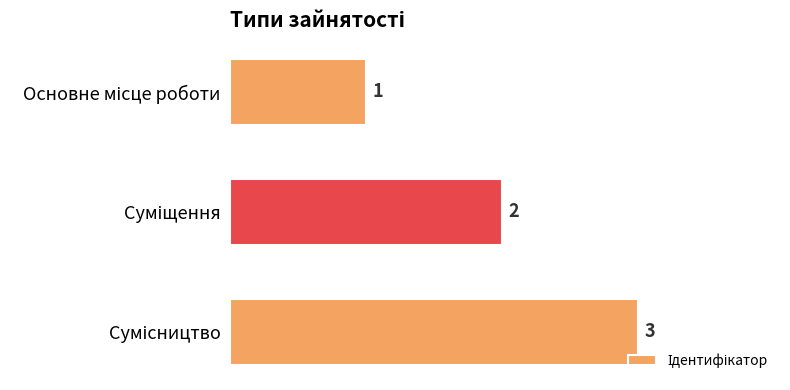

What is the value of the 1st bar from the top?

1